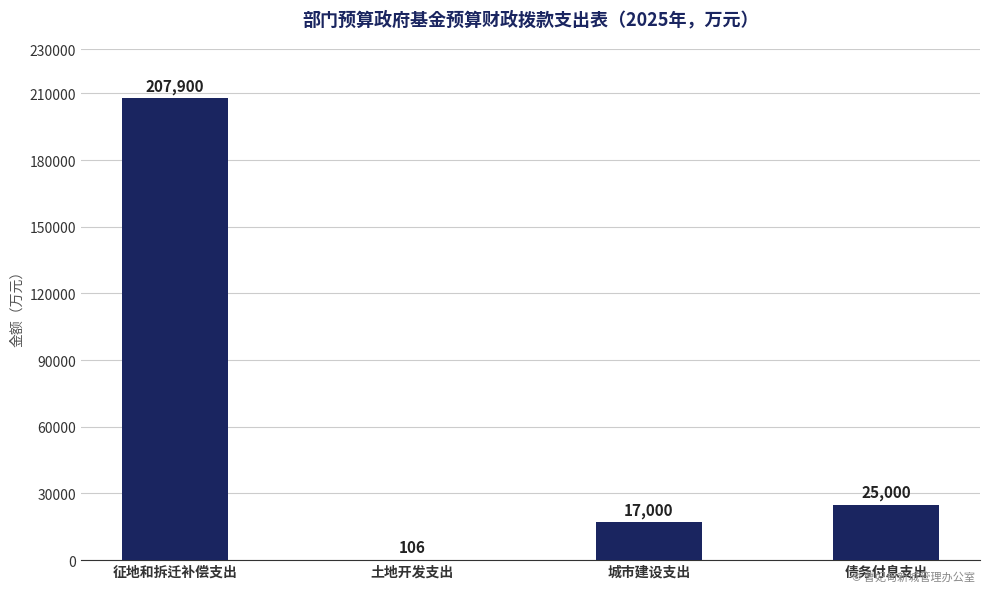

At which category does the chart reach its peak across all series?

征地和拆迁补偿支出